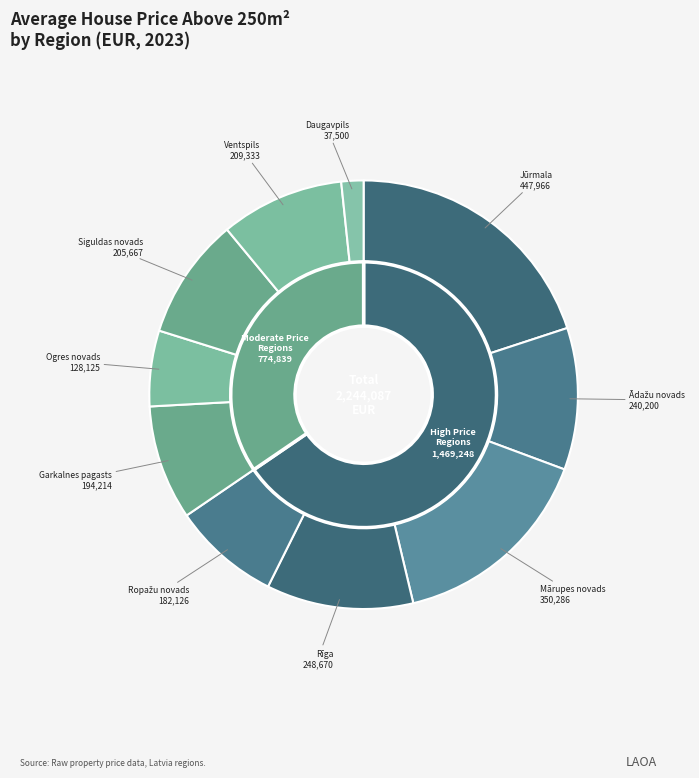

To the nearest percent, what percentage of the pie is Mārupes novads?

16%